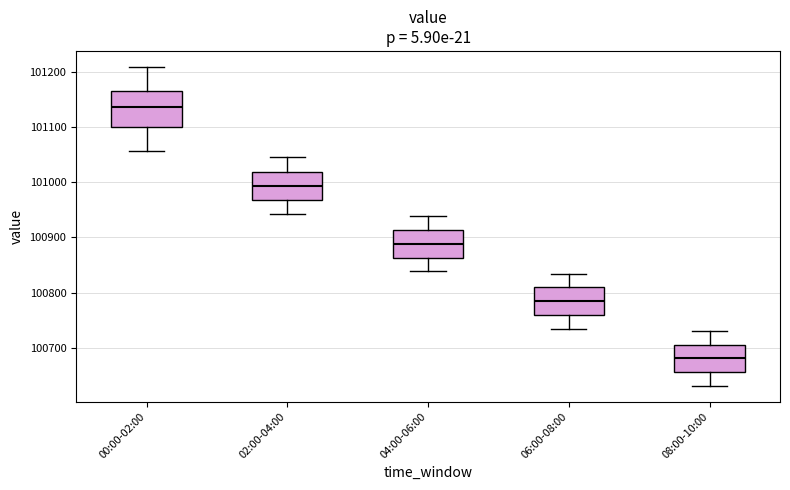

Reading left to right, transcribe this box plot: for each box, give where its median line is, the range the box spans, and where its two whiskers end, as read against the y-axis. The values are not printed on the chart, so give them approximately, as read against the axis.

00:00-02:00: median 101140, box 101100 to 101160, whiskers 101060 to 101210
02:00-04:00: median 100990, box 100970 to 101020, whiskers 100940 to 101050
04:00-06:00: median 100890, box 100860 to 100910, whiskers 100840 to 100940
06:00-08:00: median 100780, box 100760 to 100810, whiskers 100740 to 100830
08:00-10:00: median 100680, box 100660 to 100710, whiskers 100630 to 100730